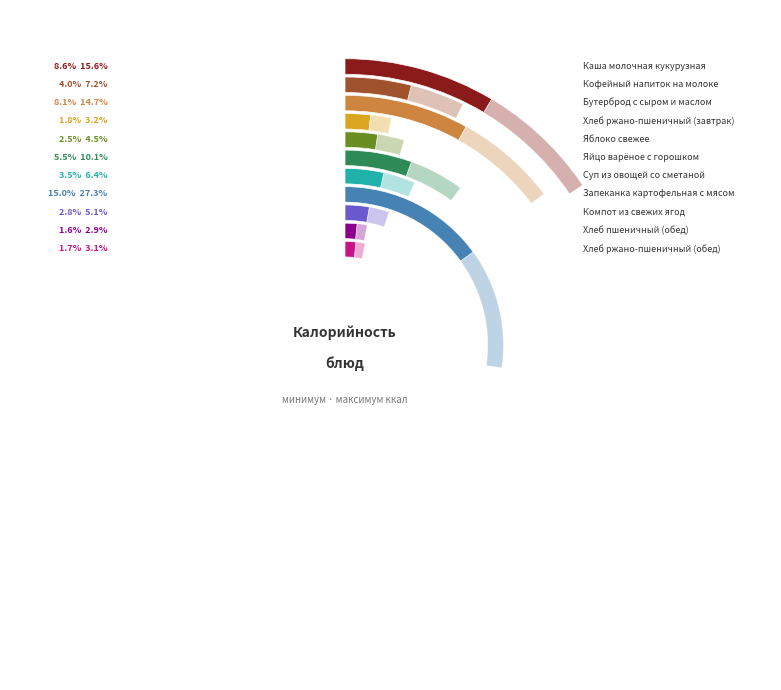

To the nearest percent, what portion does Яйцо варёное с горошком represent?

10%